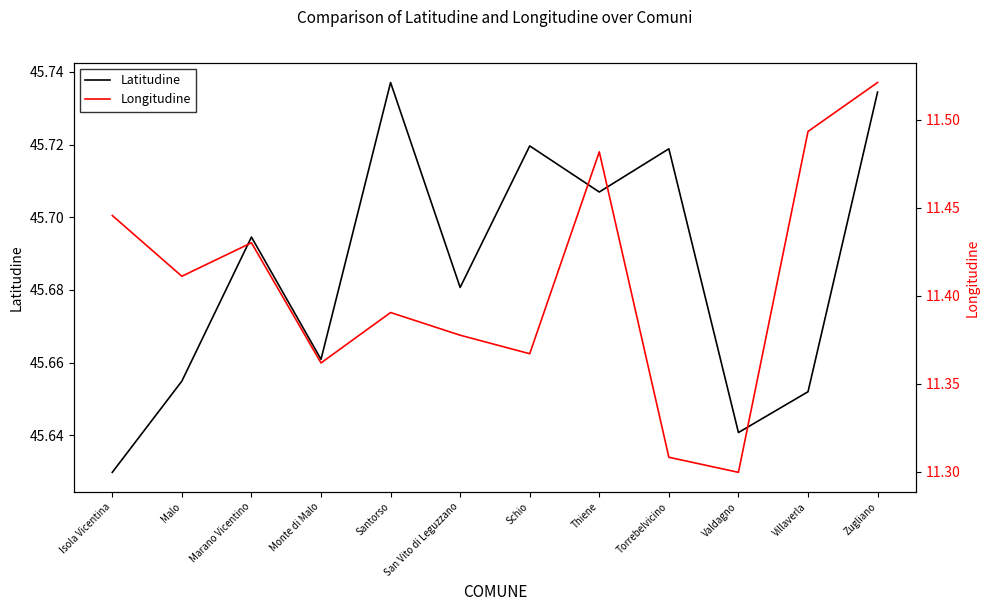

What is the highest value of the Longitudine series?

11.5